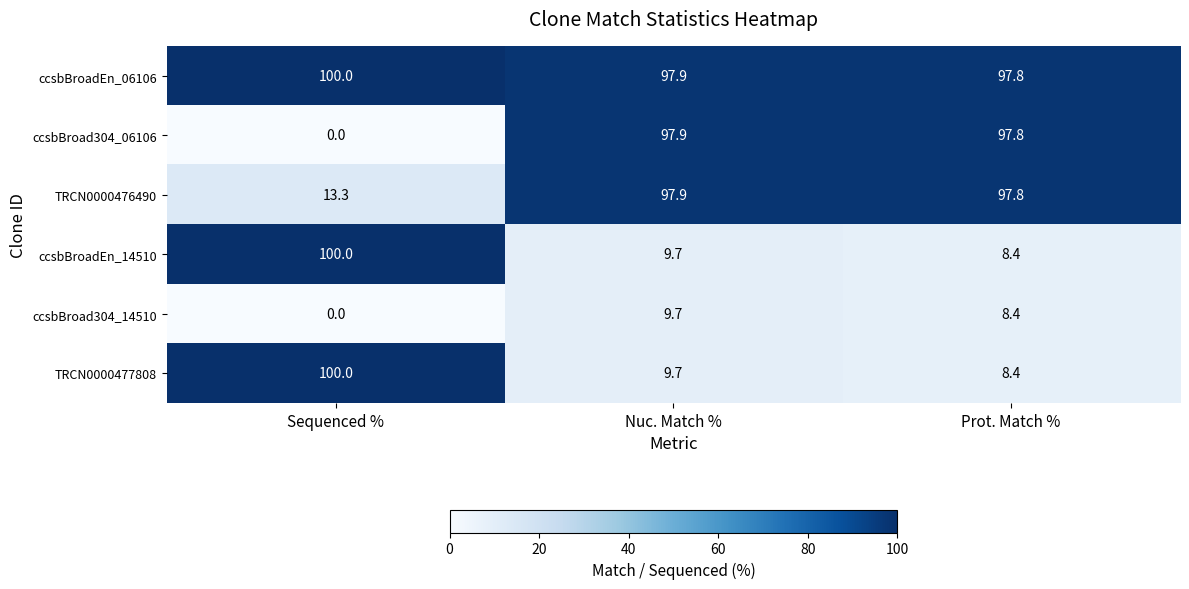

What is the sum of the ccsbBroad304_14510 values at Sequenced % and Prot. Match %?

8.4